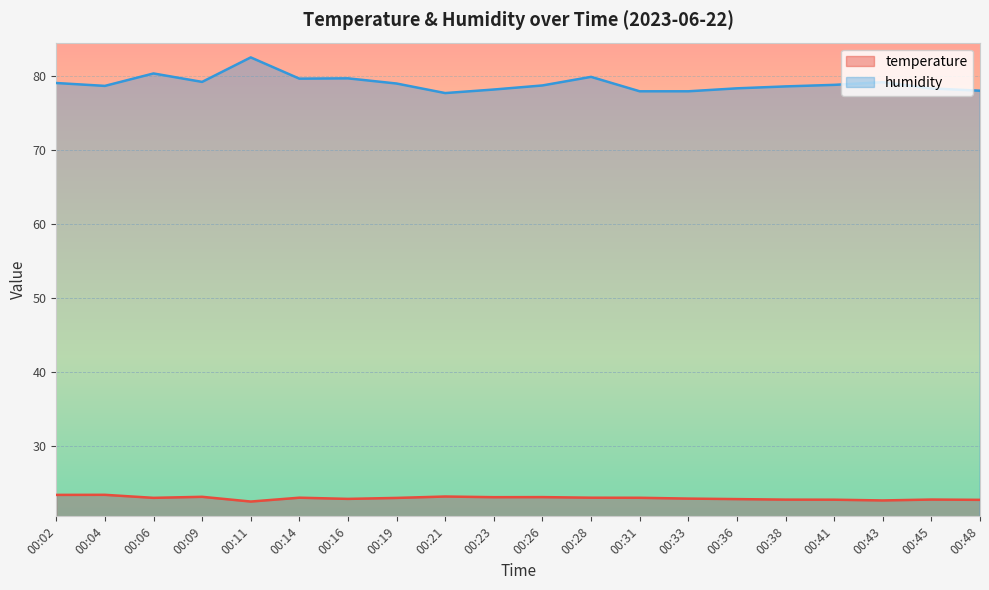

Reading right to left, extract all data points from this chart.

temperature: 00:48=22.7	00:45=22.7	00:43=22.6	00:41=22.7	00:38=22.7	00:36=22.8	00:33=22.9	00:31=23.0	00:28=23.0	00:26=23.1	00:23=23.0	00:21=23.1	00:19=22.9	00:16=22.8	00:14=23.0	00:11=22.4	00:09=23.1	00:06=22.9	00:04=23.4	00:02=23.4
humidity: 00:48=78.0	00:45=78.3	00:43=79.1	00:41=78.8	00:38=78.6	00:36=78.3	00:33=77.9	00:31=77.9	00:28=79.8	00:26=78.7	00:23=78.1	00:21=77.7	00:19=79.0	00:16=79.7	00:14=79.6	00:11=82.5	00:09=79.2	00:06=80.3	00:04=78.6	00:02=79.0